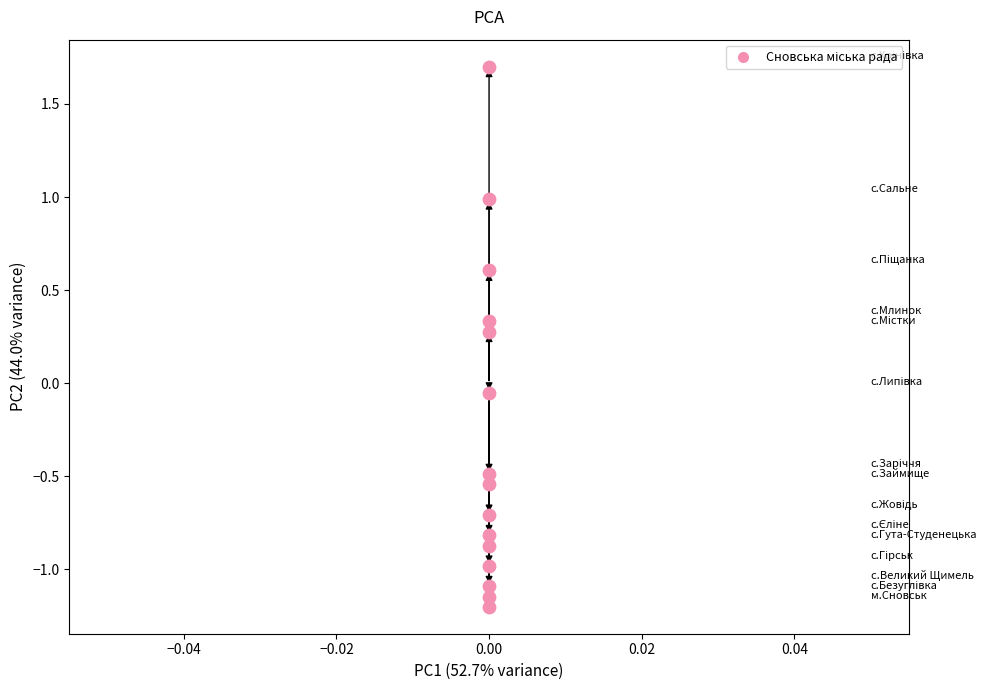

What is the range of Y values (max minus min)?

2.9